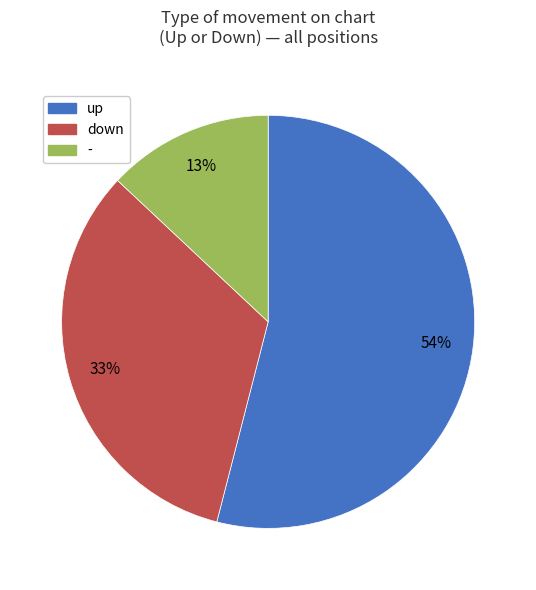

Between down and up, which is larger?

up